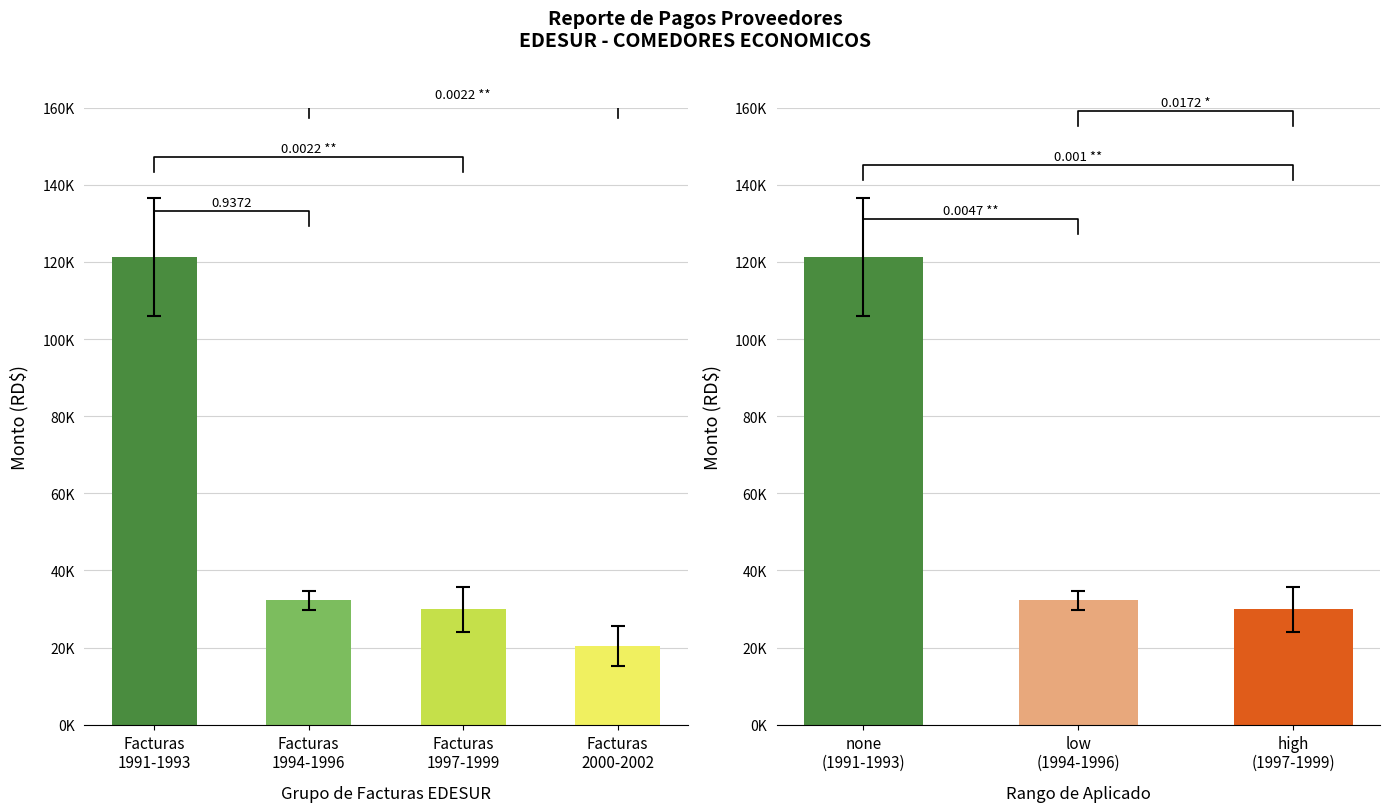

What is the average value?

61146.4